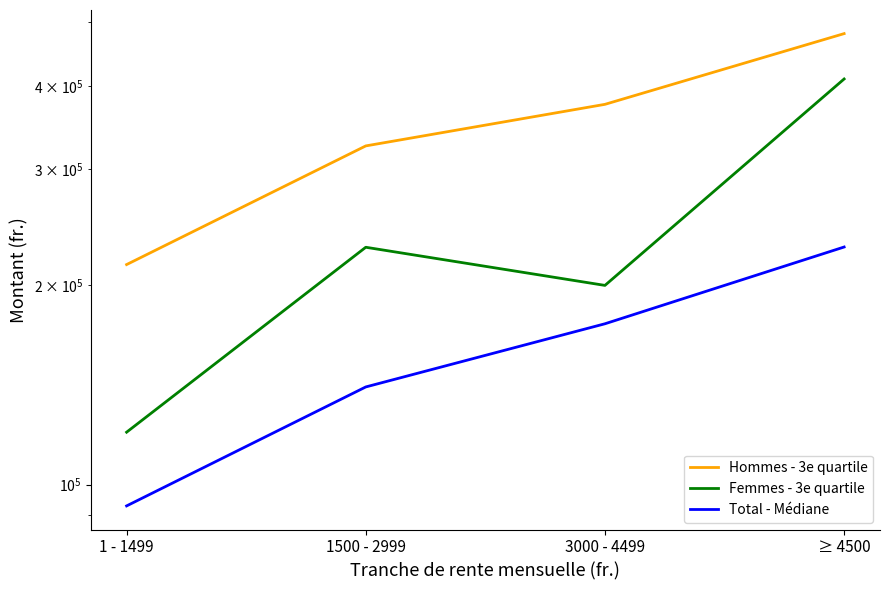

What is the label of the 3rd point from the right?

1500 - 2999